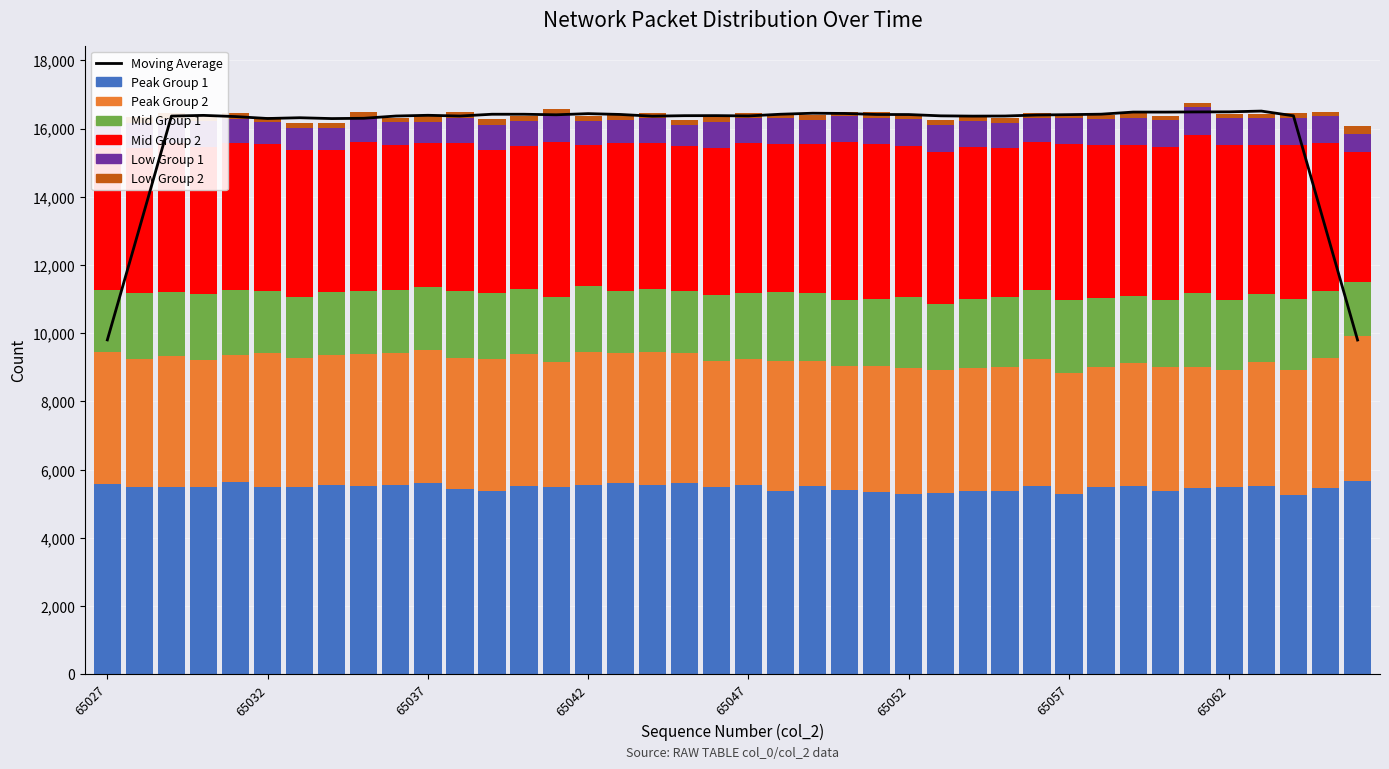

The Low2 series shows 156 at 65035. True or false?

True